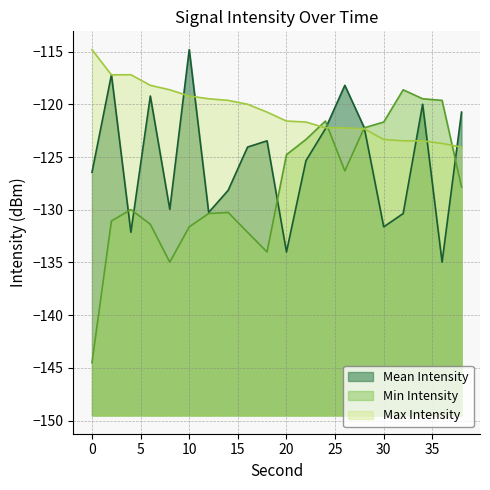

What are all the series names shown in the legend?

Mean Intensity, Min Intensity, Max Intensity